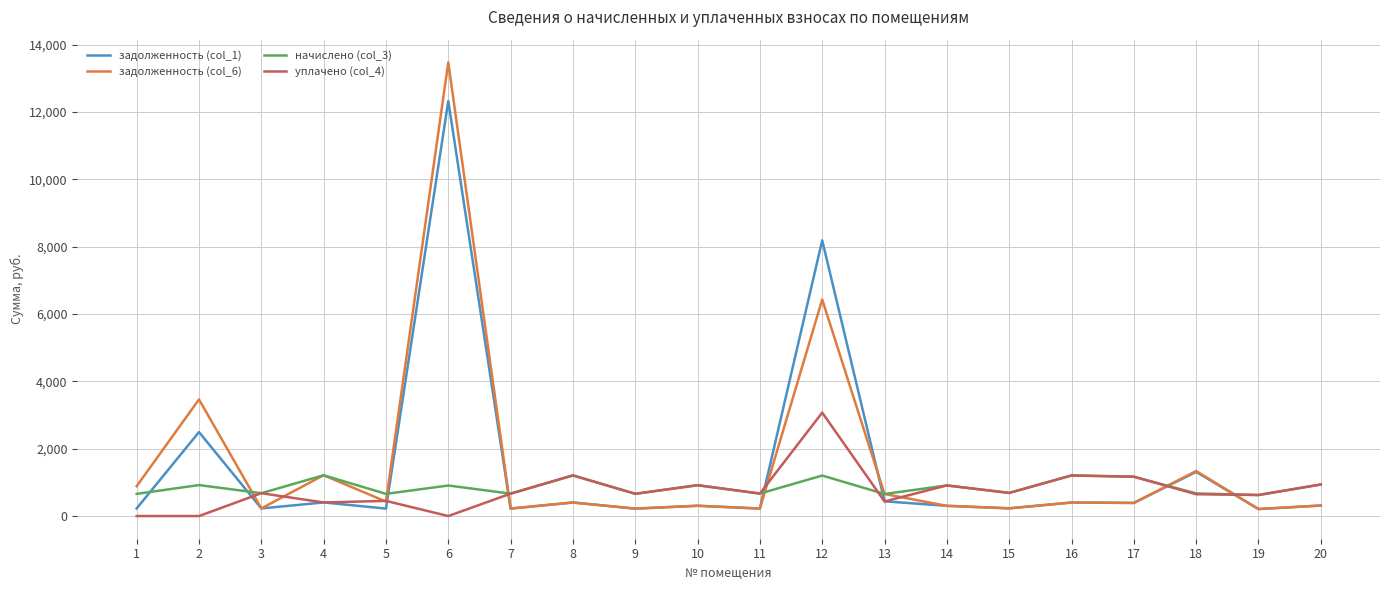

What is the spread (max minus min) of values at 9?

440.6